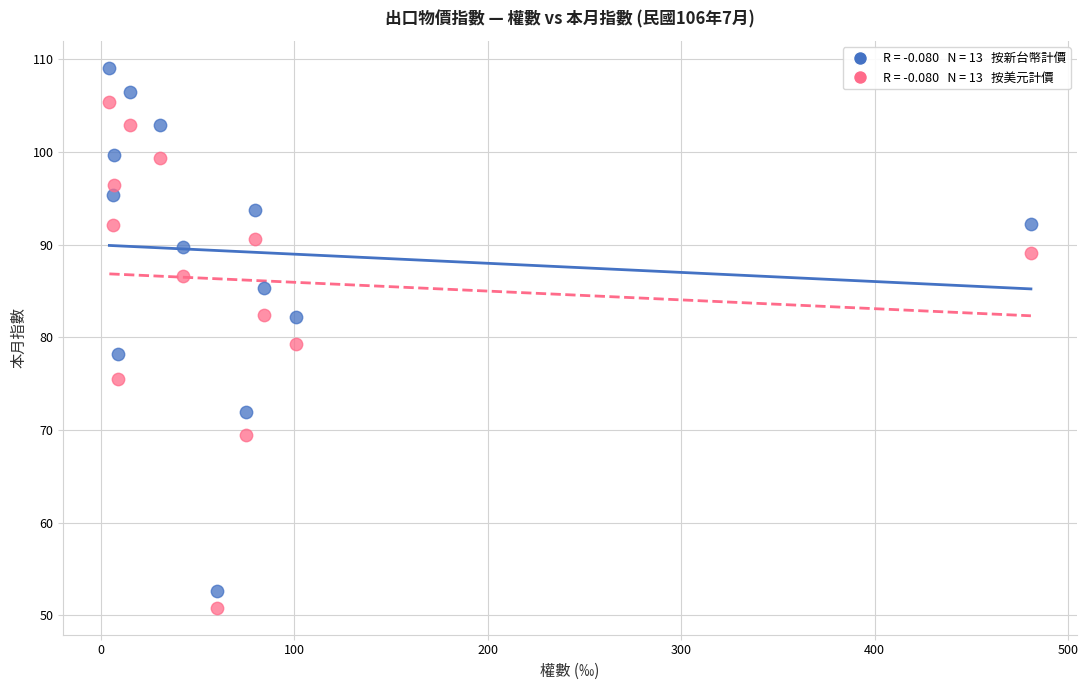

Across all data points, what is the range of X values (max minus min)?

476.5